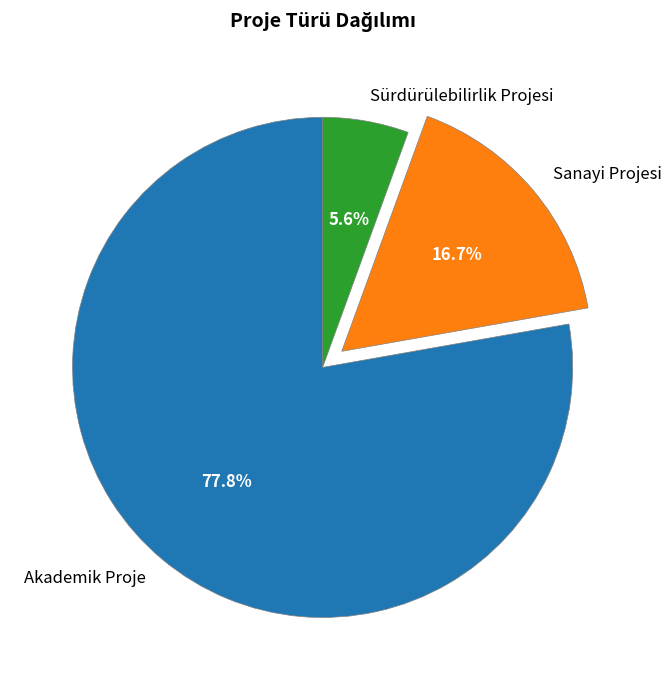

What is the majority slice?

Akademik Proje